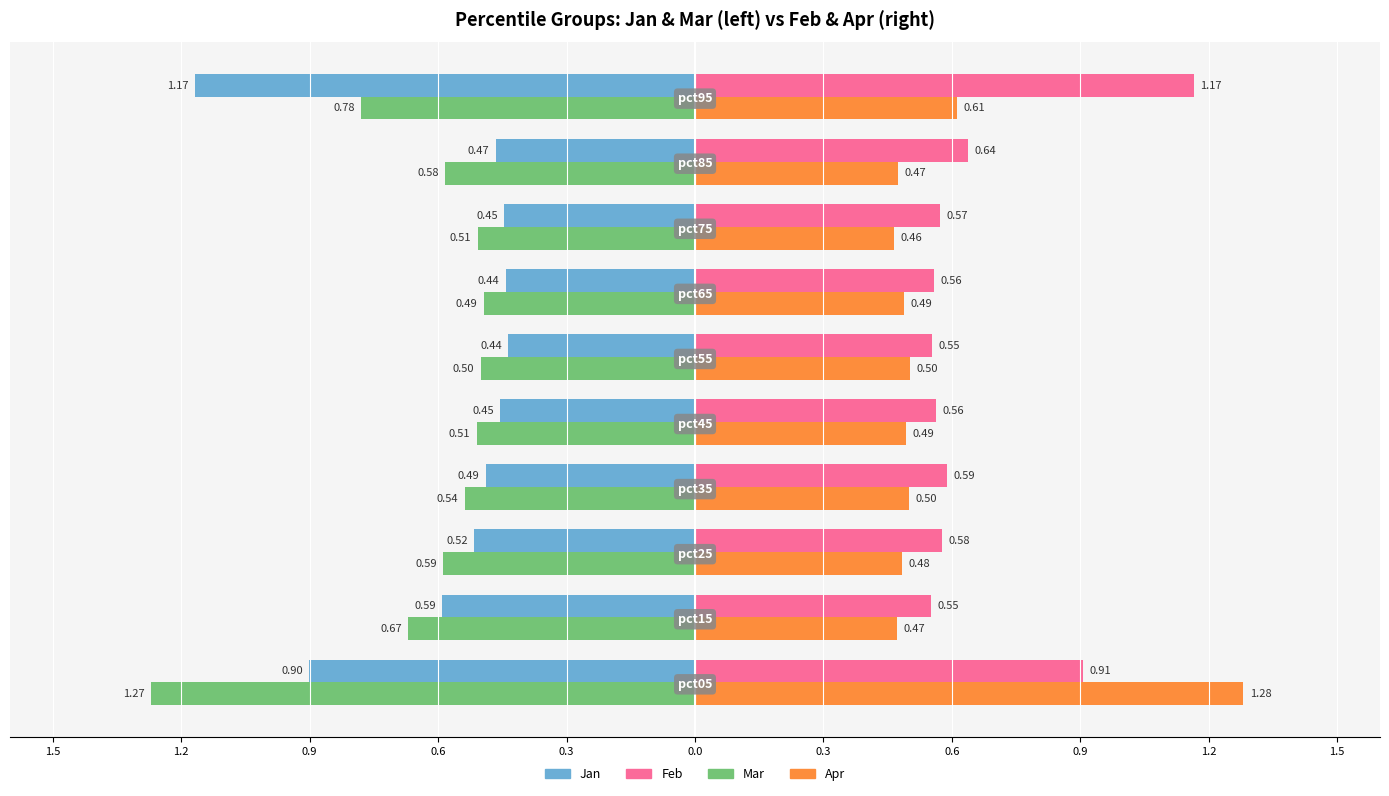

What is the value of the Mar bar at the 4th from the left?

-0.5